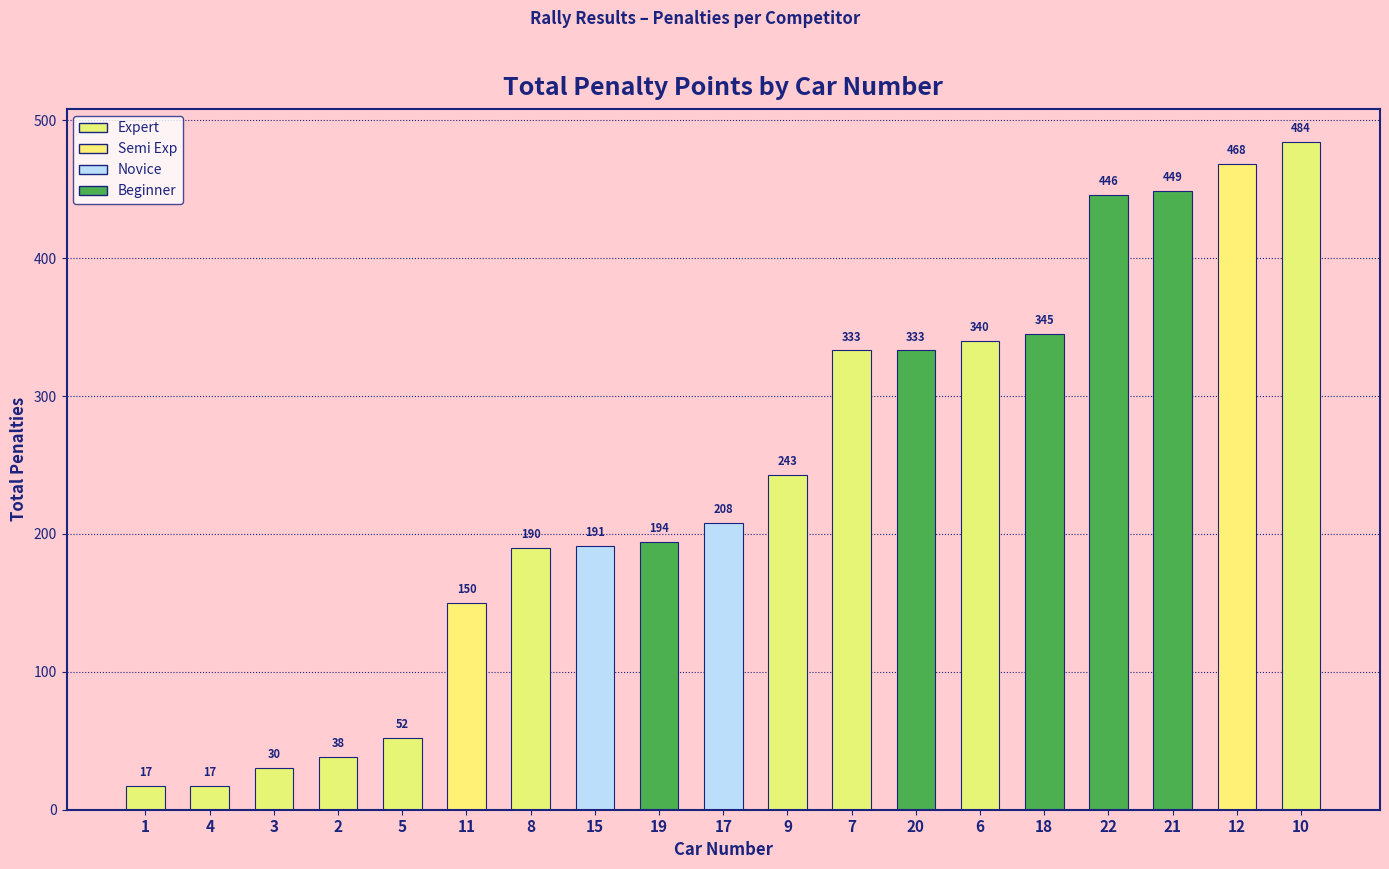

Reading right to left, list all the values displayed in this chart.

484	468	449	446	345	340	333	333	243	208	194	191	190	150	52	38	30	17	17